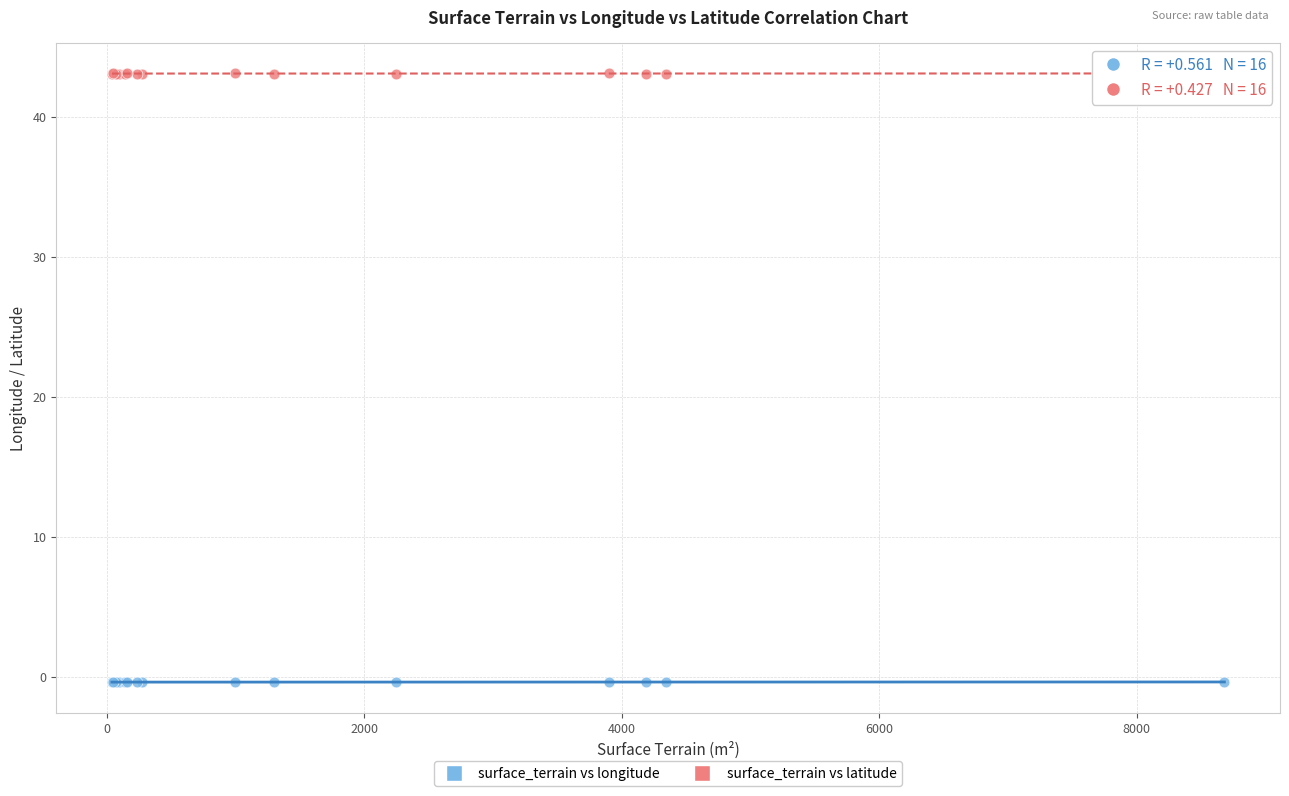

What is the X range (max minus min) for the scatter plot?

8640.0